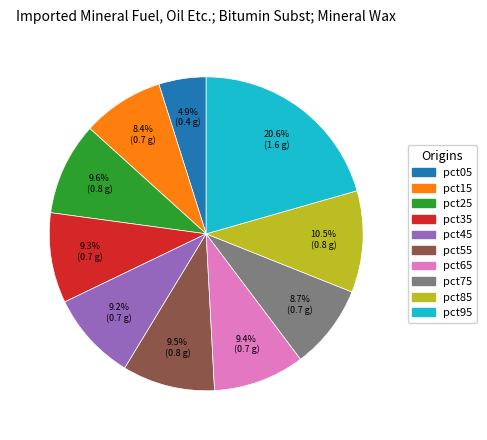

Does pct55 represent more than half of the total?

No